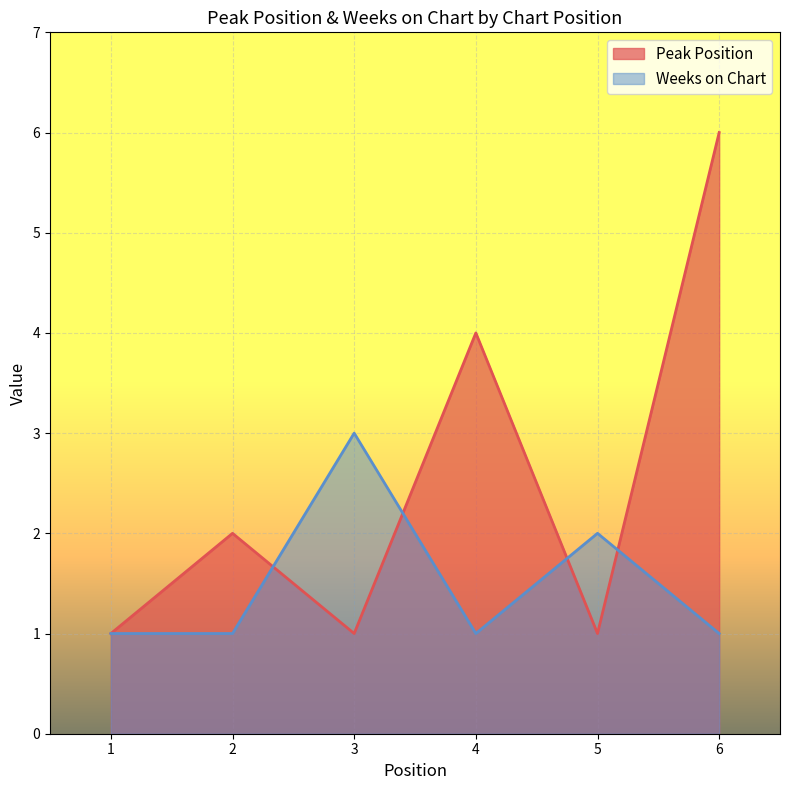

What is the smallest value displayed?

1